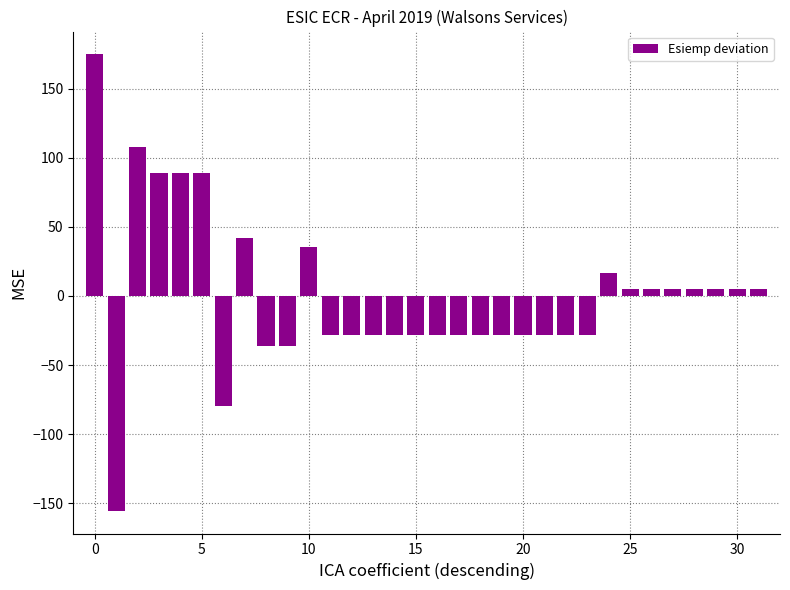

What is the maximum value shown in the chart?

174.7